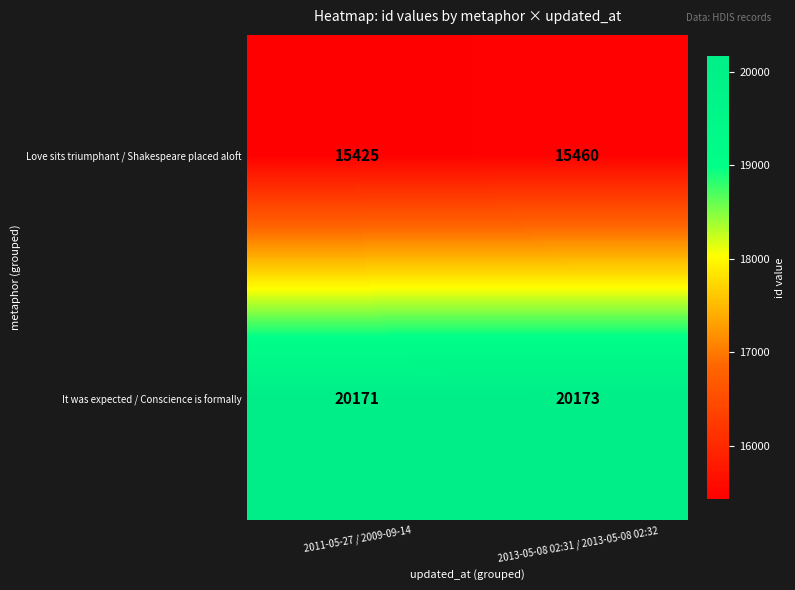

Reading left to right, transcribe all the data shown in this chart.

Love sits triumphant / Shakespeare placed aloft: 2011-05-27 / 2009-09-14=15425	2013-05-08 02:31 / 2013-05-08 02:32=15460
It was expected / Conscience is formally: 2011-05-27 / 2009-09-14=20171	2013-05-08 02:31 / 2013-05-08 02:32=20173